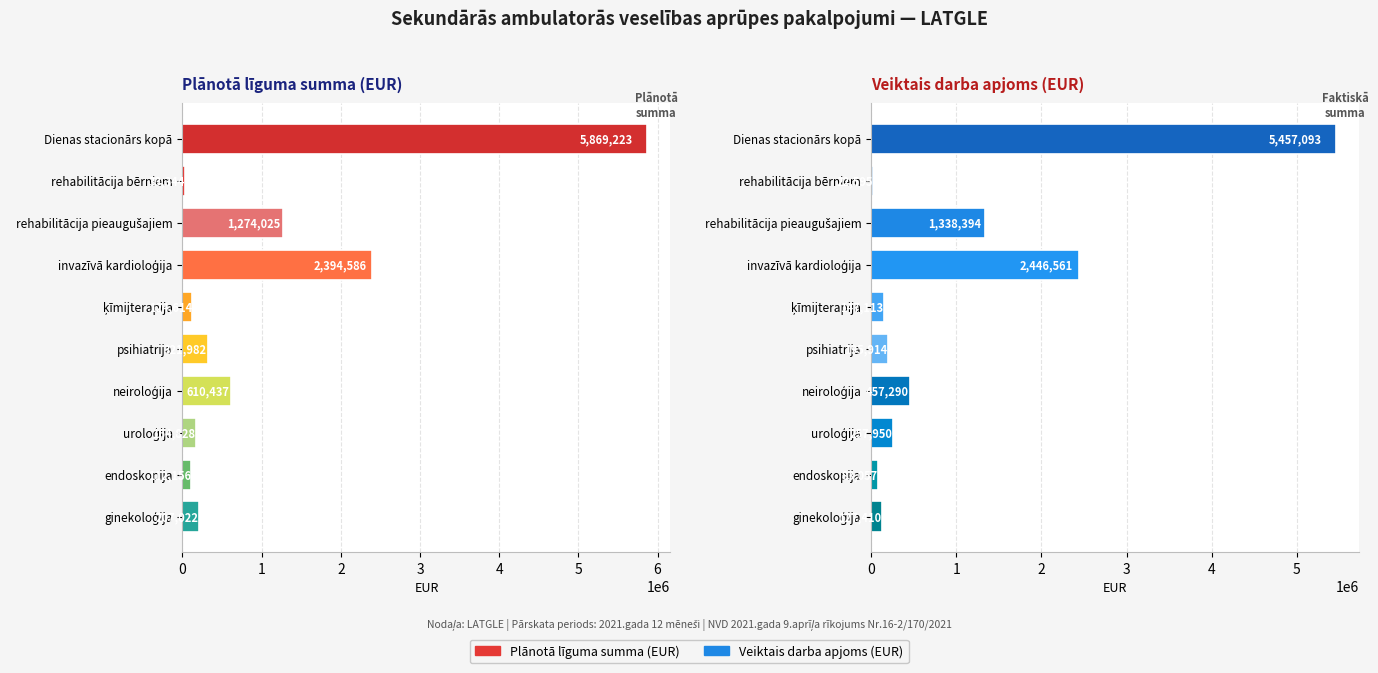

What is the value of the Plānotā līguma summa (EUR) bar at the 3rd from the left?

1274025